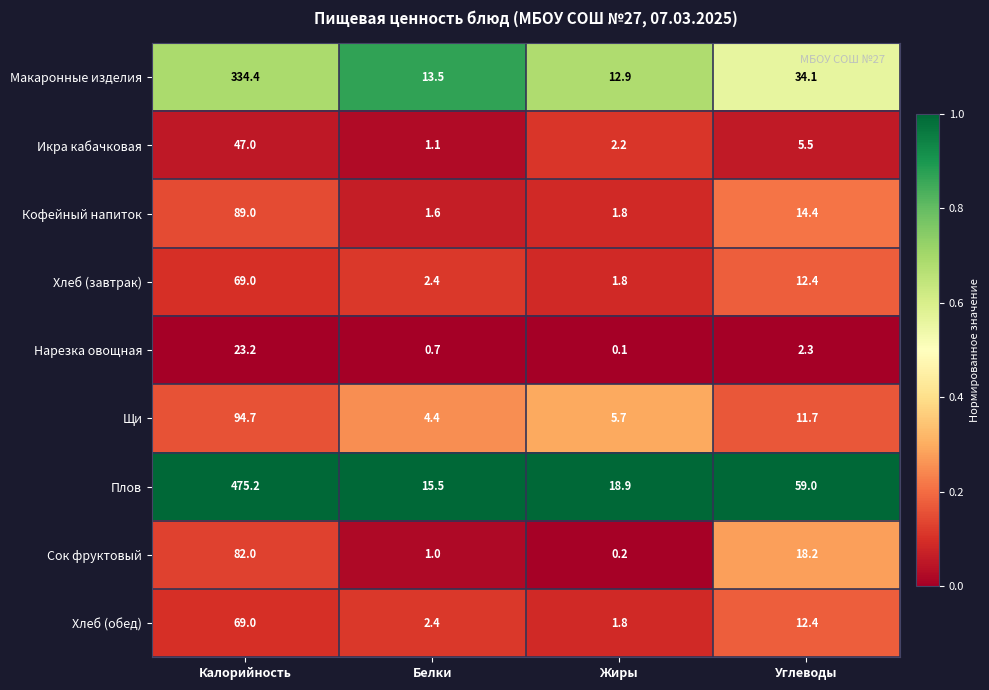

Which series has the largest range (max minus min)?

Плов